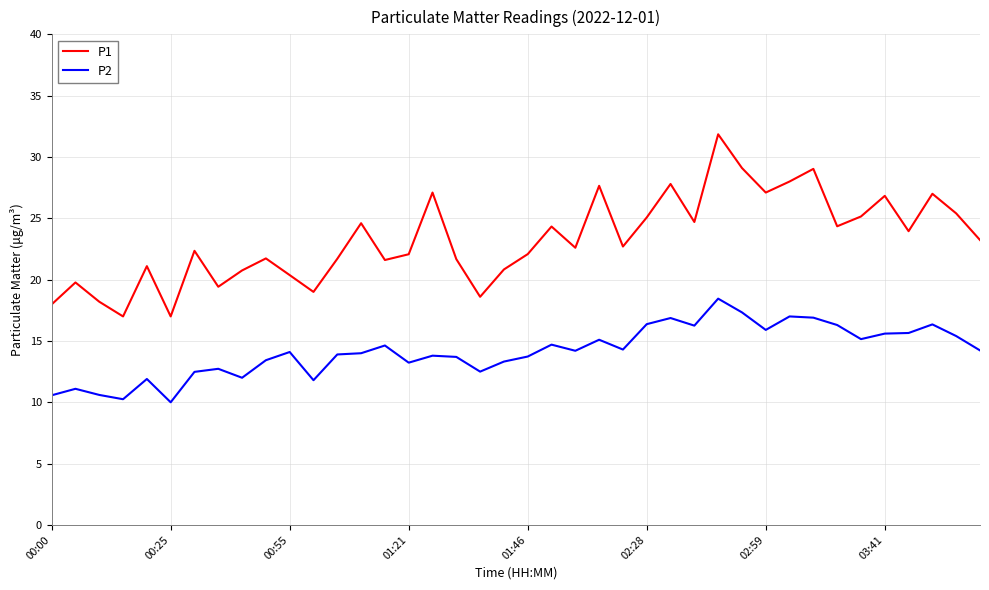

Which series has the widest spread of values?

P1